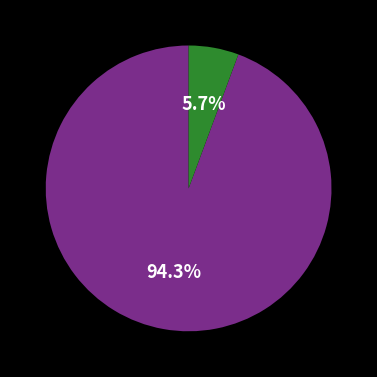

How many segments does this pie chart have?

2